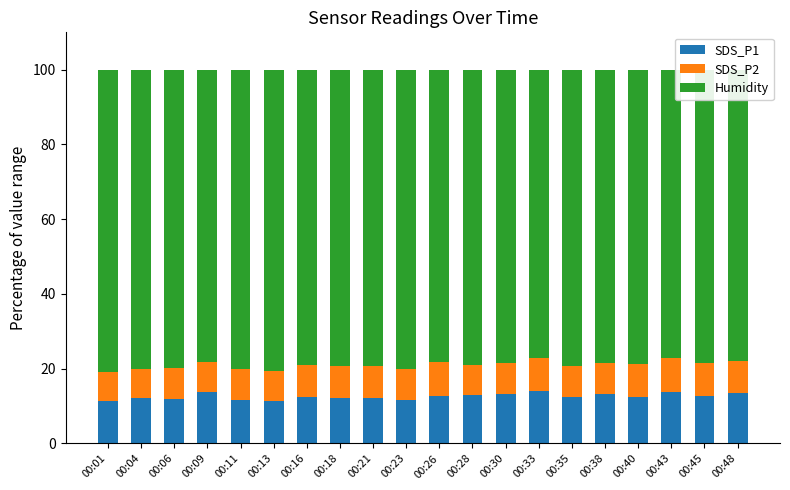

What is the average value of the SDS_P1 series?

12.6